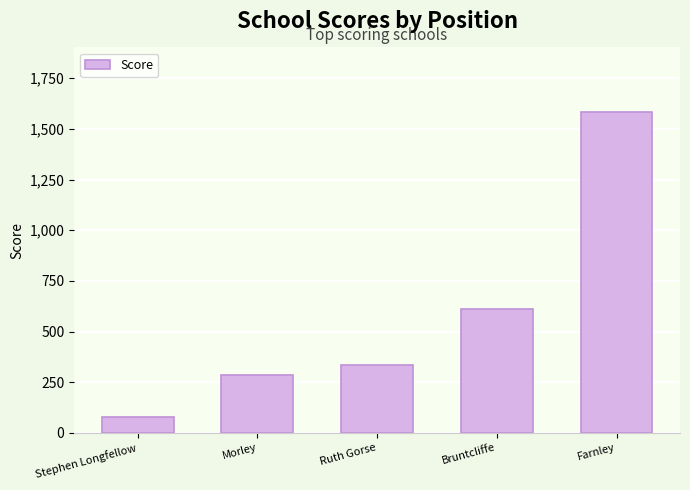

How many values are below 335?

2